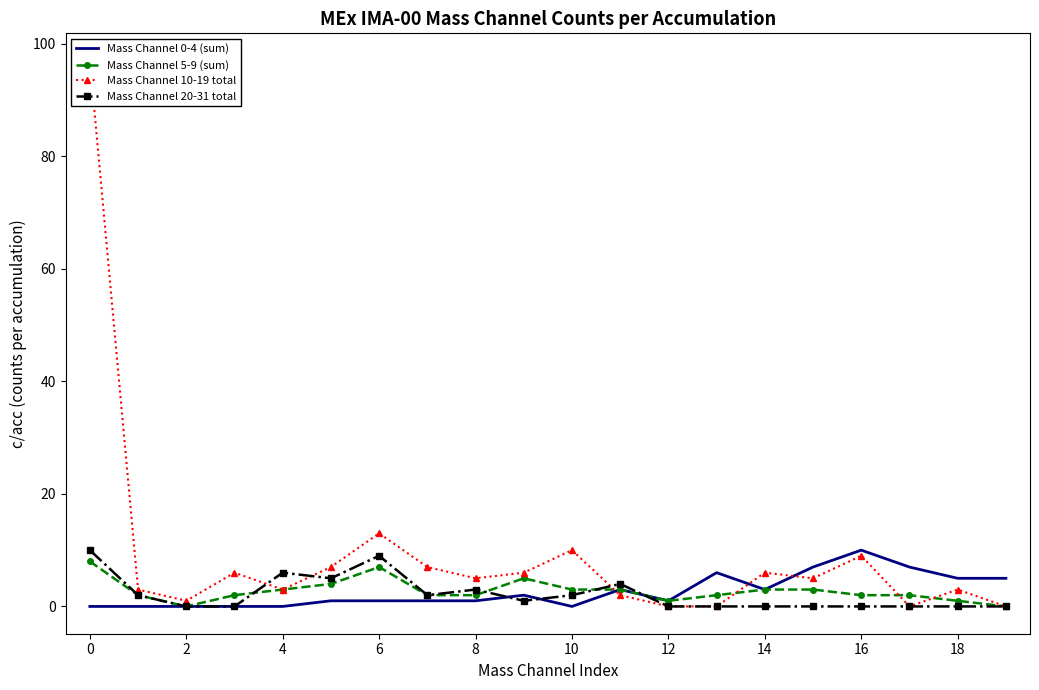

What is the sum of the Mass Channel 20-31 total values at 12 and 8?

3